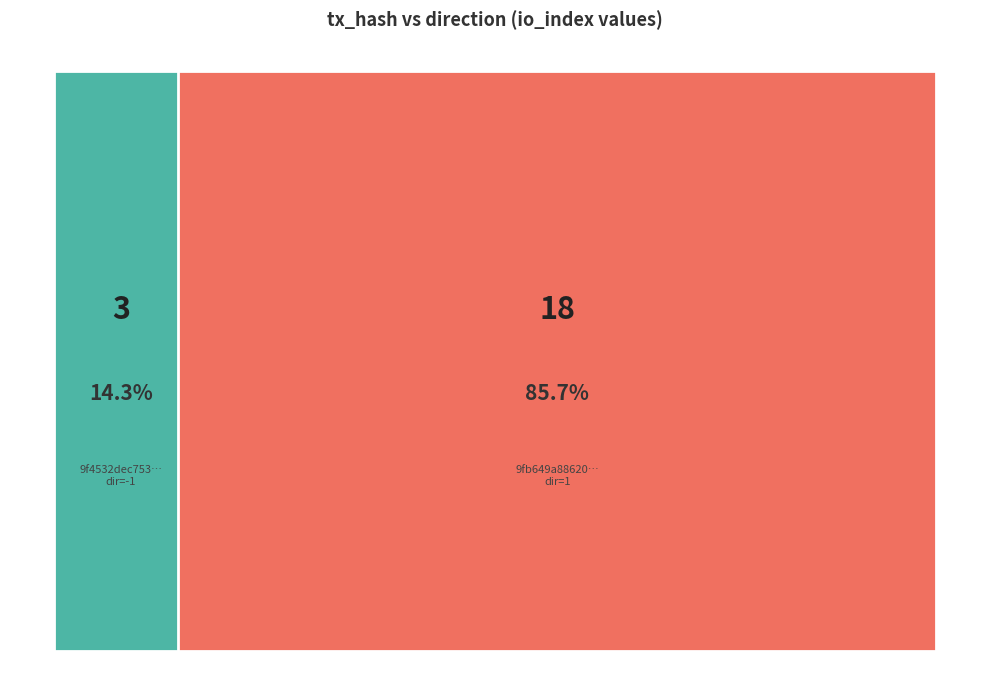

Reading left to right, what are all the values shown in this chart?

9f4532dec75359a8c65218f0bb1cf95c16e94ff: -1.0	3.0	1.0	0.0
9fb649a88620d49a6c1dea5db2322bea84bdfcd: 1.0	18.0	1.0	0.0